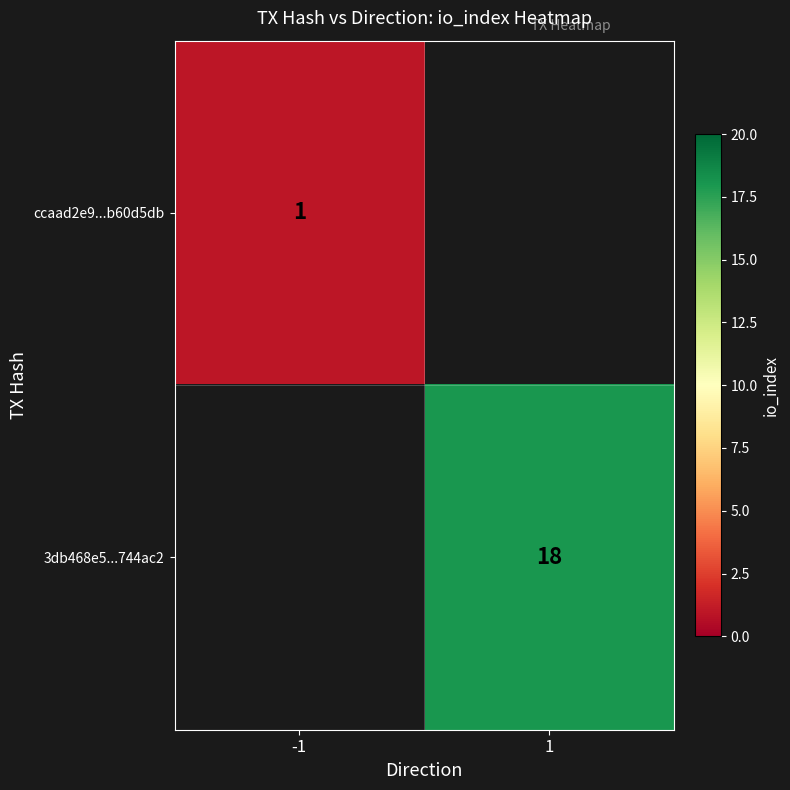

Which series has the largest range (max minus min)?

ccaad2e9...b60d5db